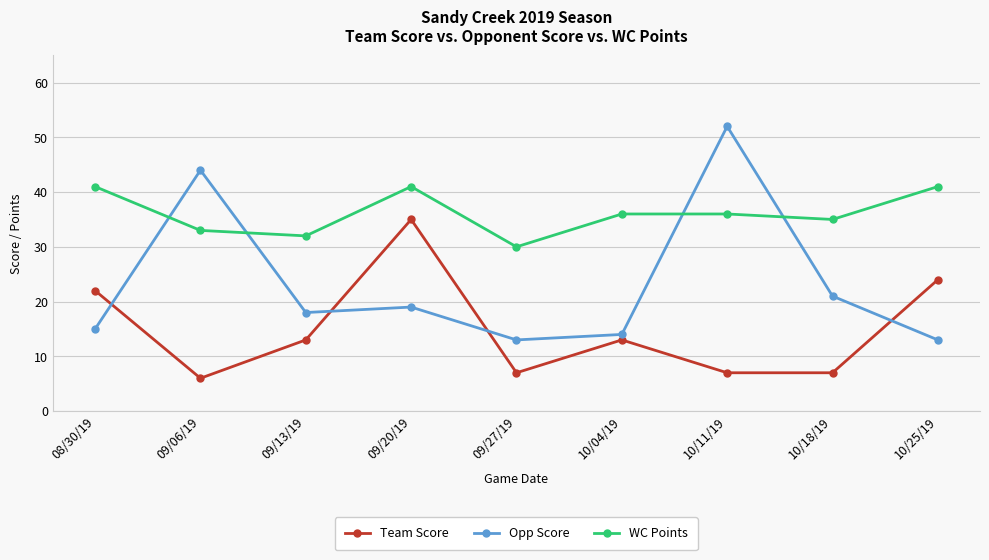

The WC Points series shows 36 at 10/11/19. True or false?

True